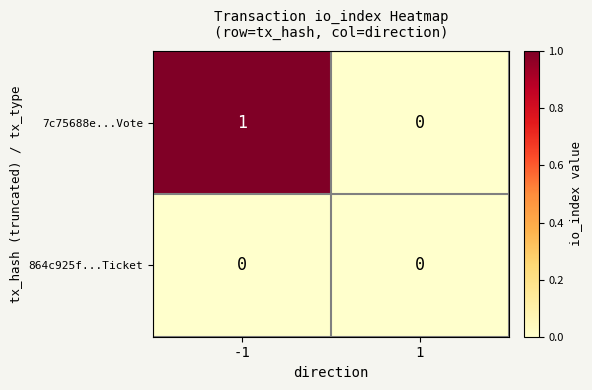

Rank the series by their average value, from lowest to highest.

864c925f...Ticket, 7c75688e...Vote